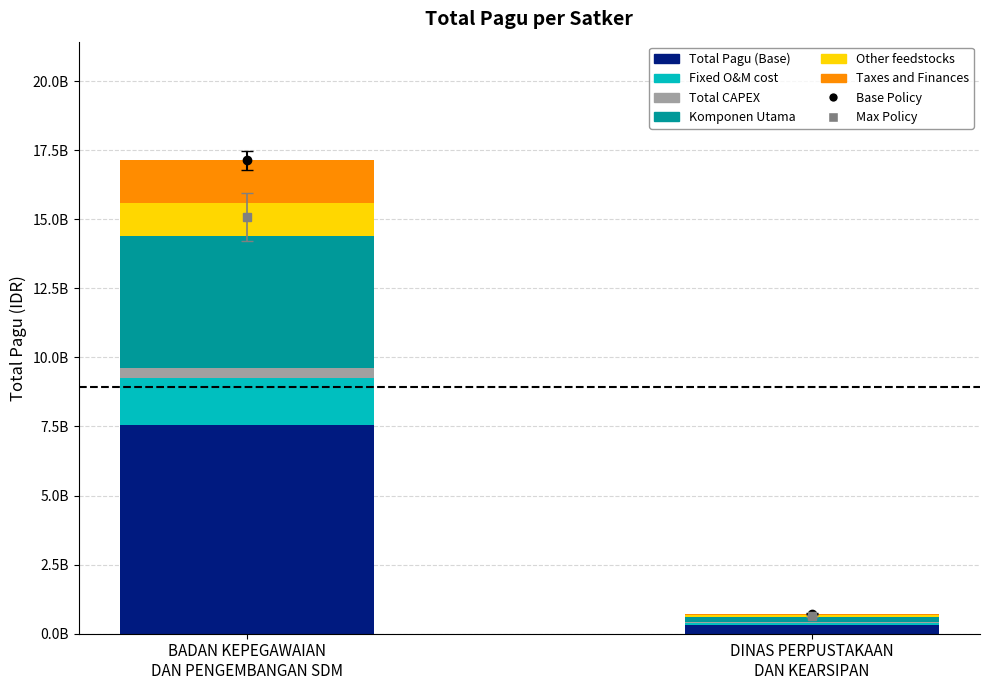

Are the bars horizontal?

No